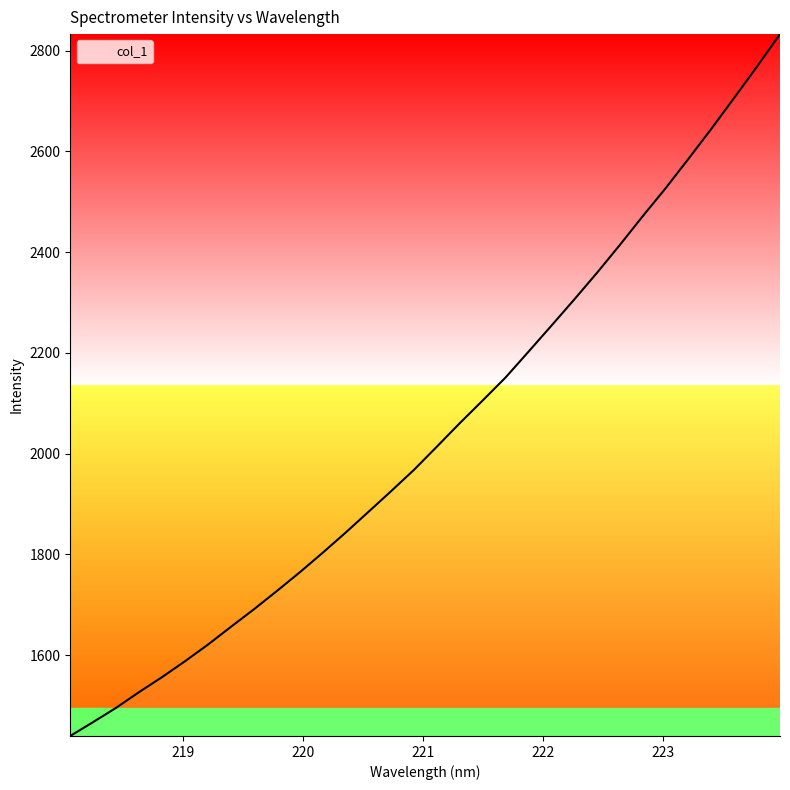

What is the greatest value displayed?

2832.6